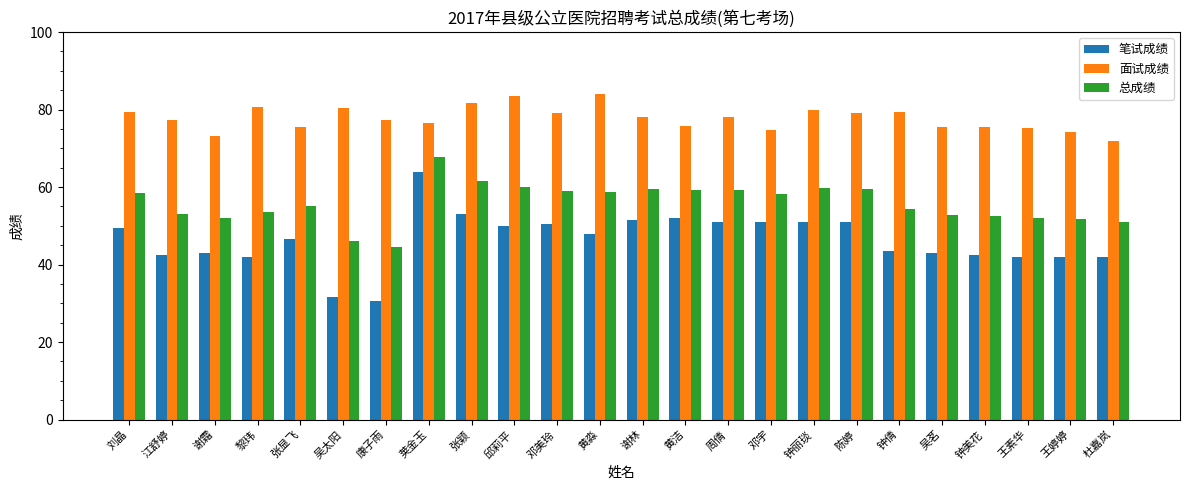

What is the value of the 总成绩 bar at the 6th from the left?

46.2